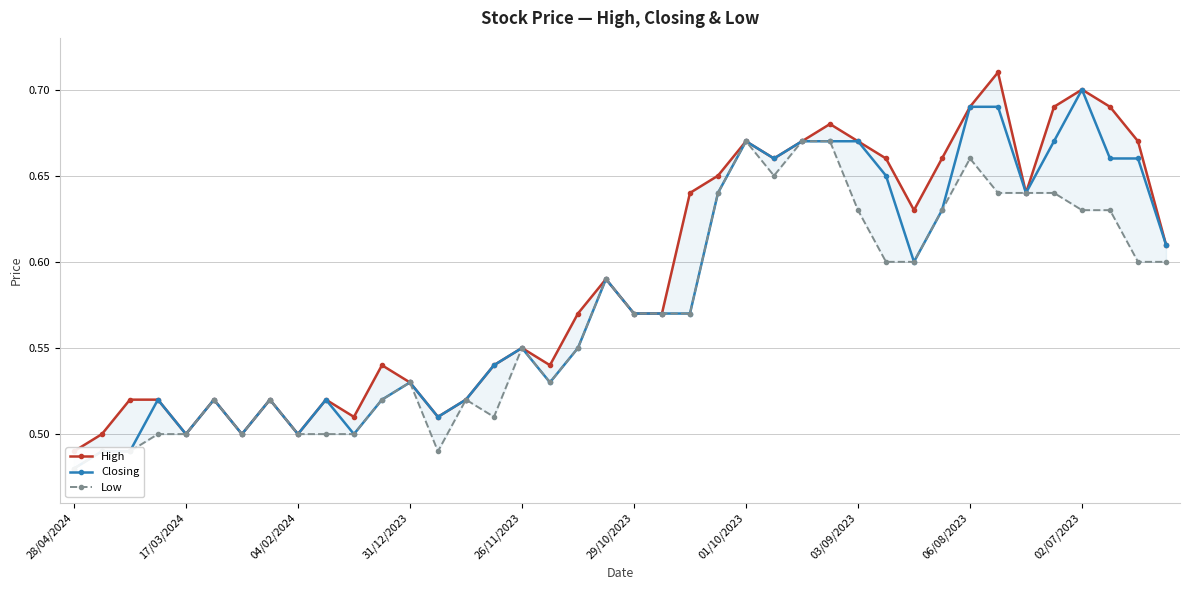

How many High values are between 0 and 1?

40